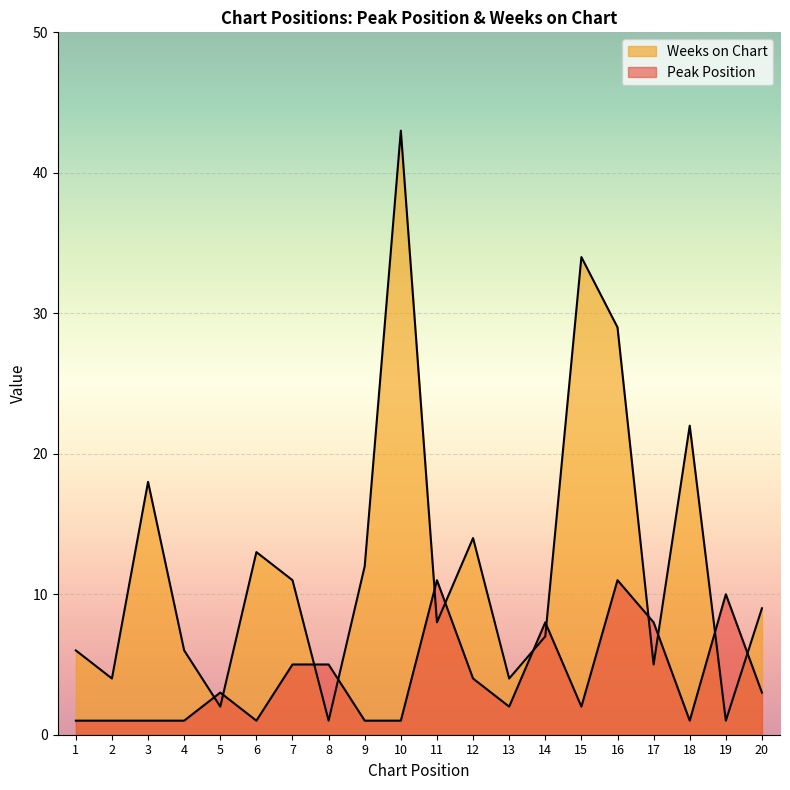

Rank the categories by Weeks on Chart value from highest to lowest.

10, 15, 16, 18, 3, 12, 6, 9, 7, 20, 11, 14, 1, 4, 17, 2, 13, 5, 8, 19